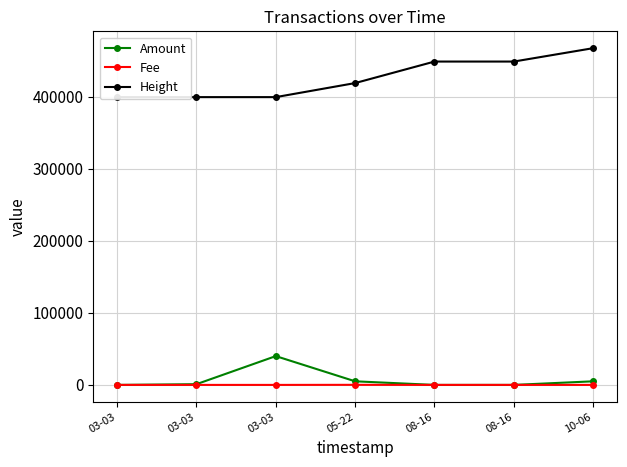

Which series has the largest range (max minus min)?

Height